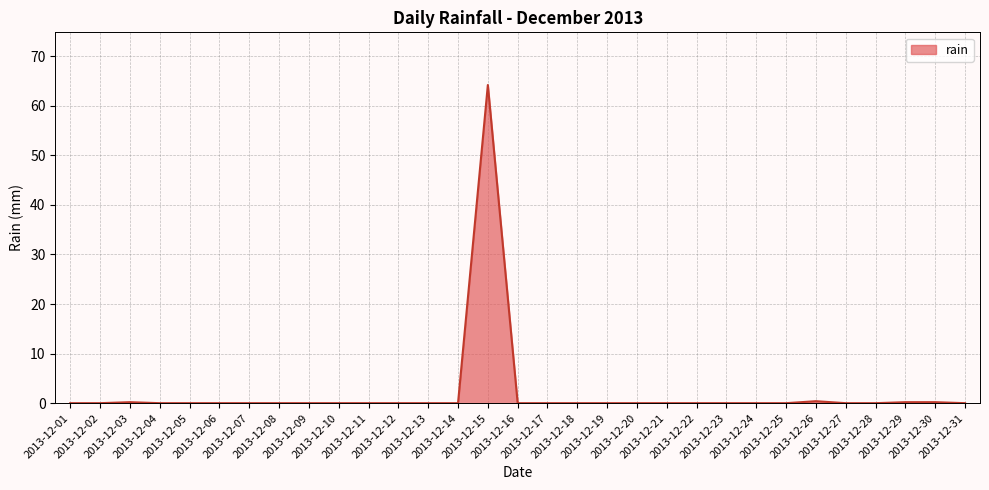

What is the difference between the maximum and minimum values?

64.2